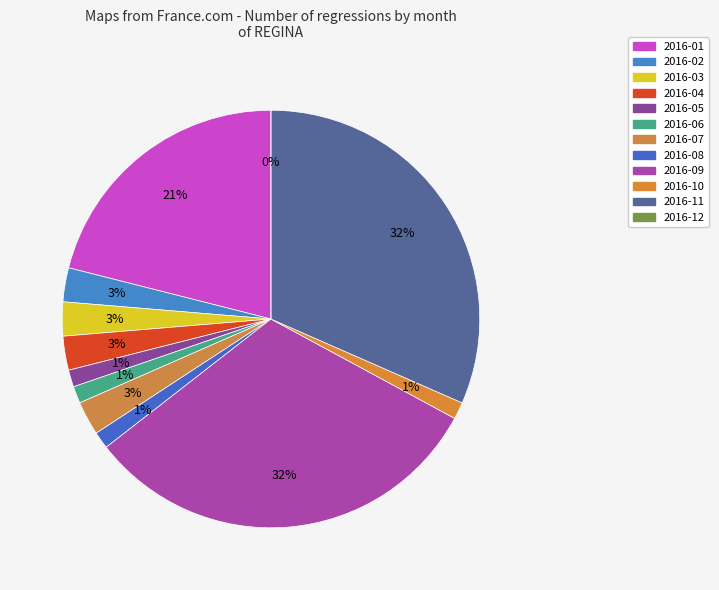

Rank the categories by value from lowest to highest.

2016-12, 2016-05, 2016-06, 2016-08, 2016-10, 2016-02, 2016-03, 2016-04, 2016-07, 2016-01, 2016-09, 2016-11